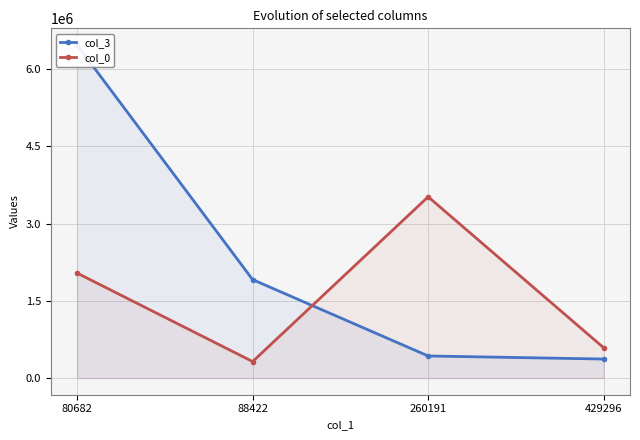

Which series has the largest range (max minus min)?

col_3